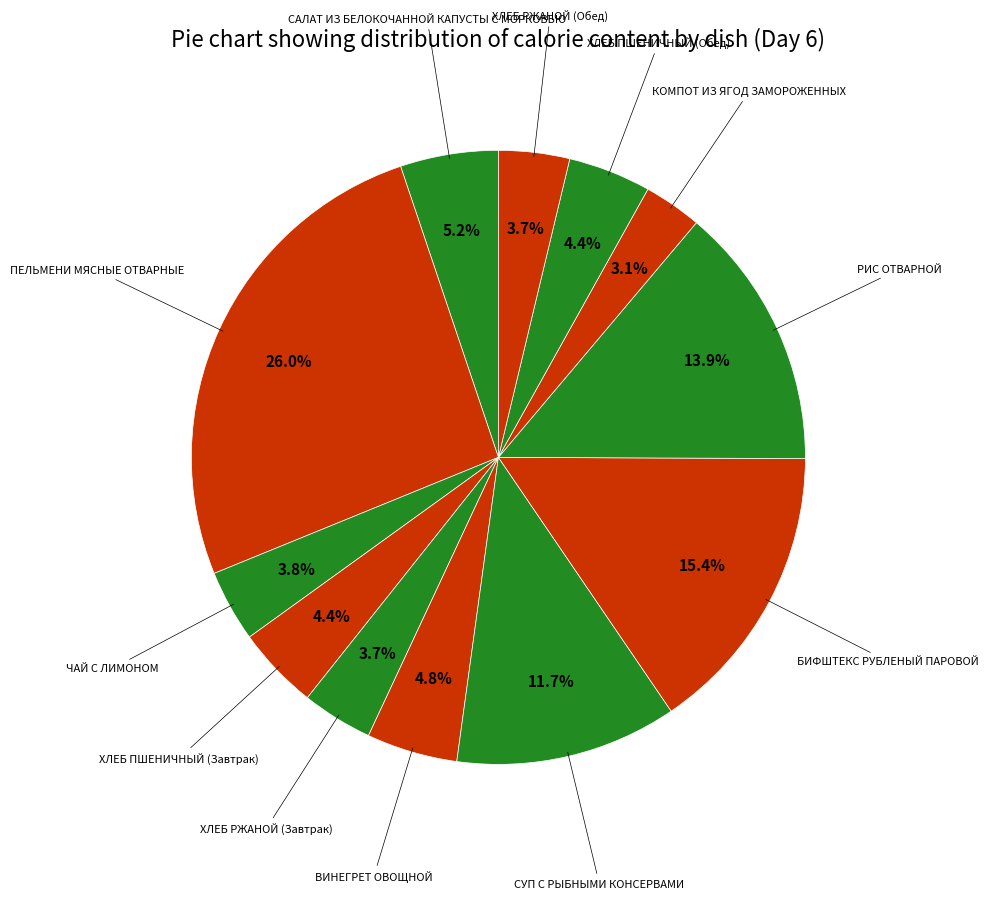

True or false: ХЛЕБ ПШЕНИЧНЫЙ (Обед) accounts for 4% of the total.

True